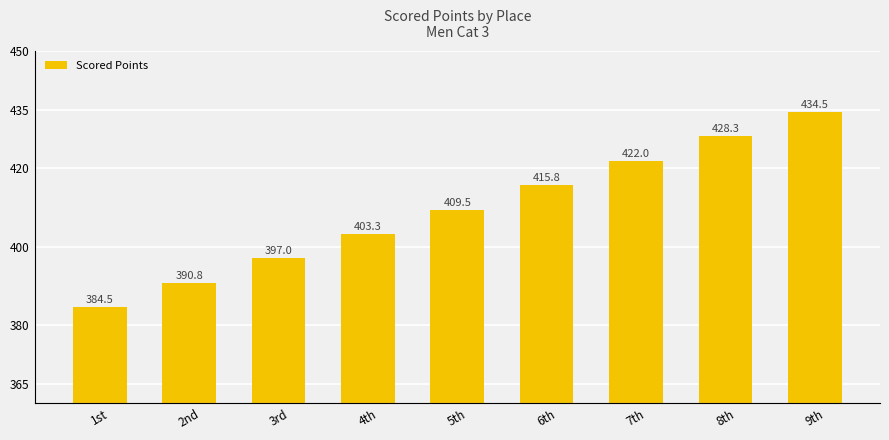

Rank the categories by value from lowest to highest.

1st, 2nd, 3rd, 4th, 5th, 6th, 7th, 8th, 9th